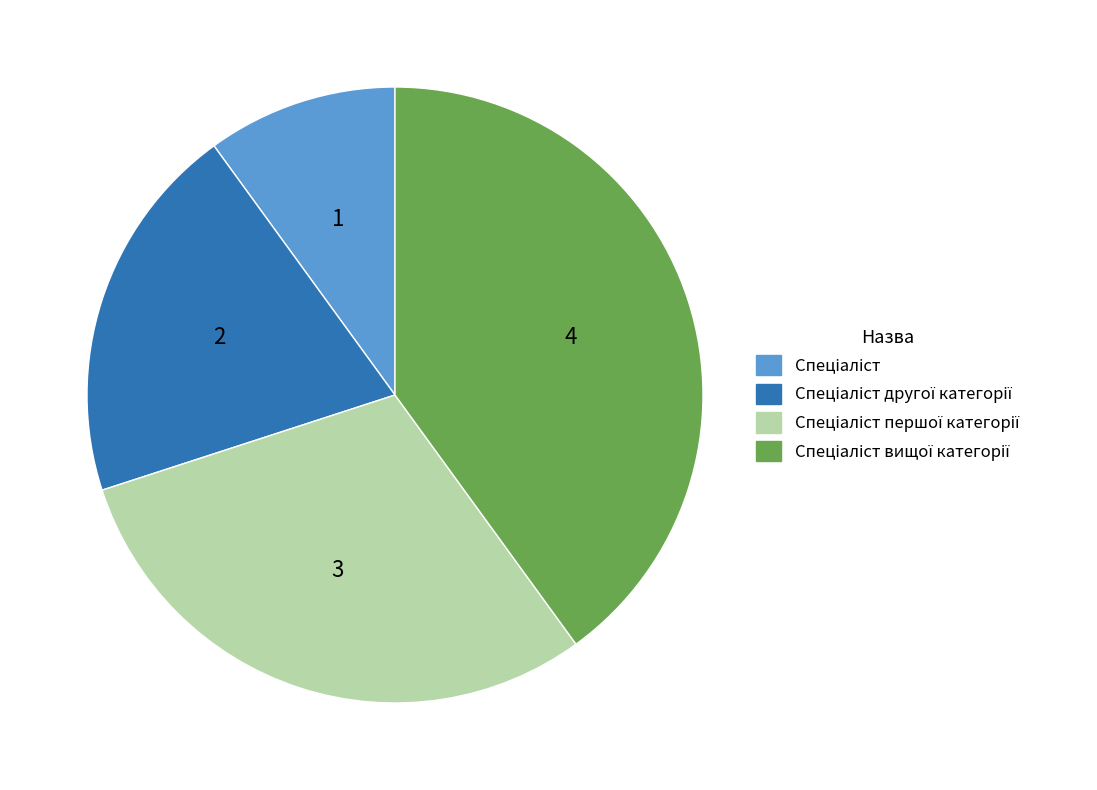

Is there a majority slice in this chart?

No